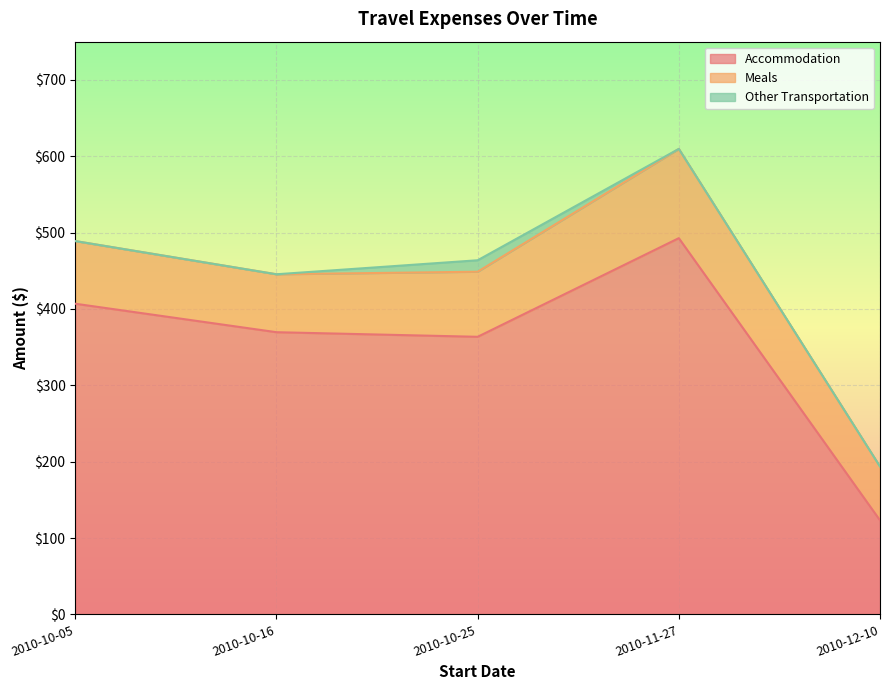

At which label does Meals first exceed 82?

2010-10-05